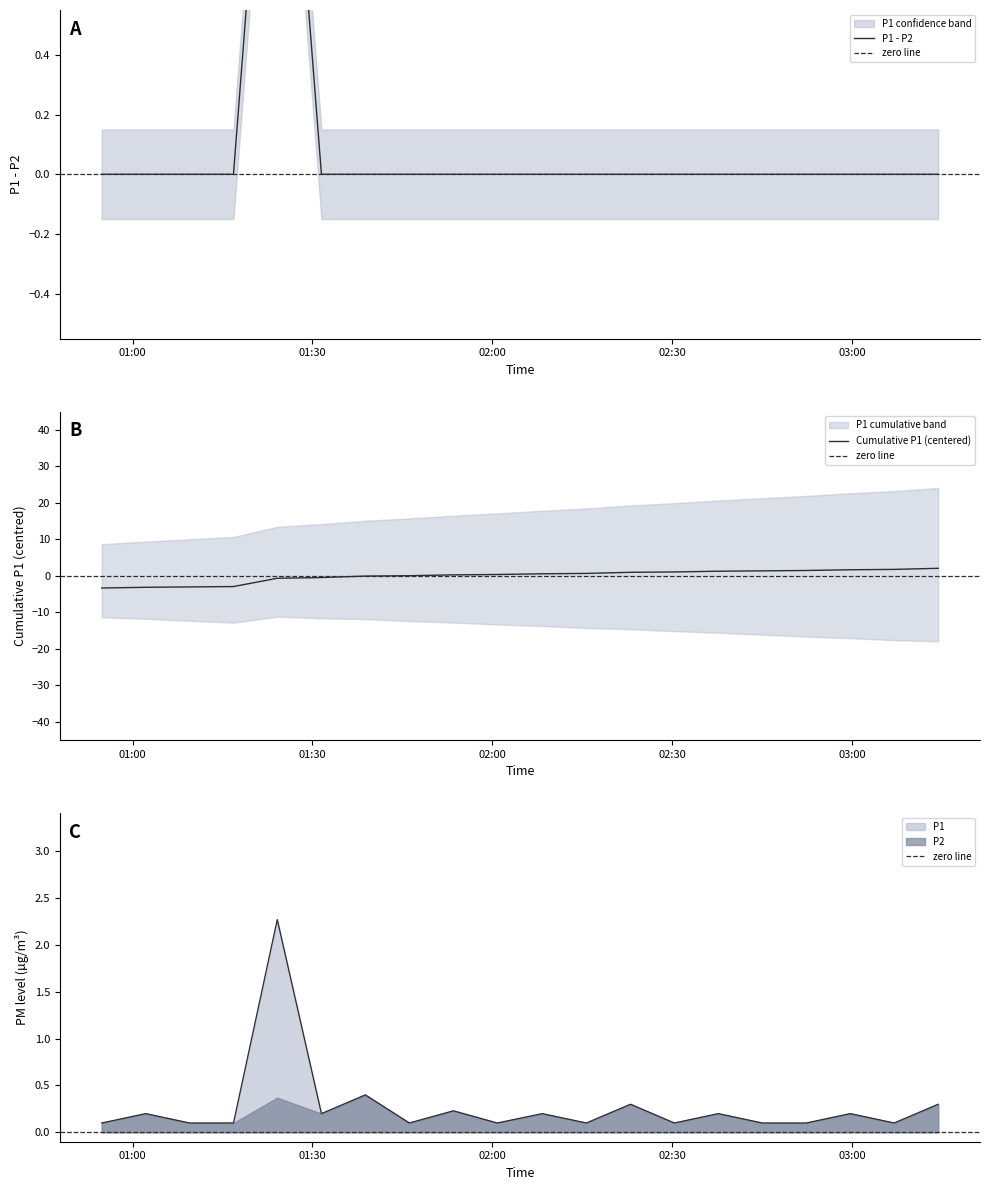

Which label corresponds to the smallest value in the chart?

00:54